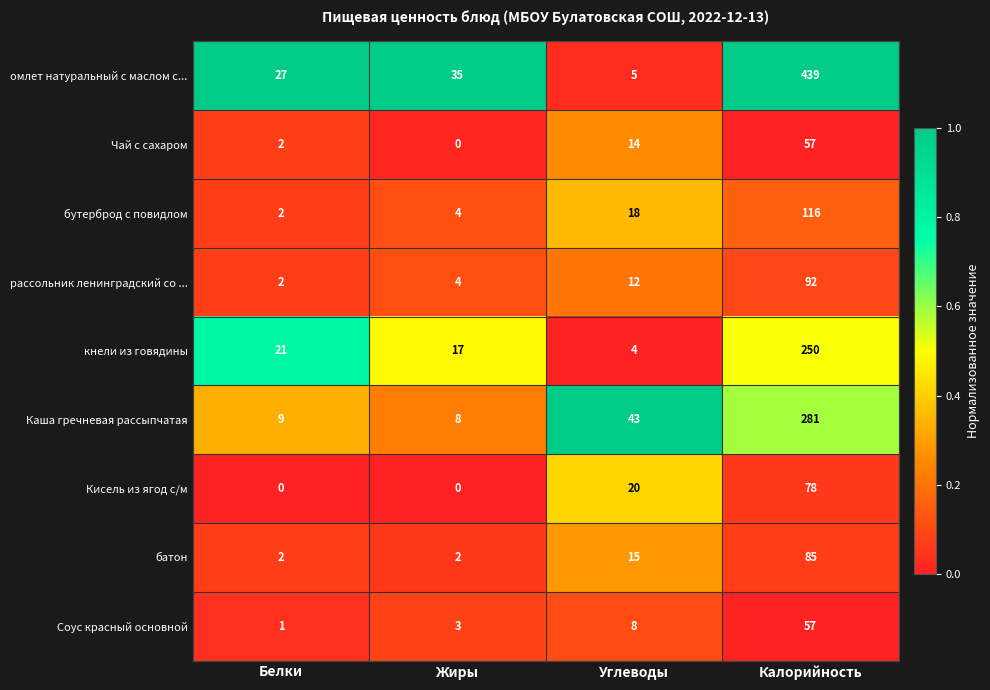

How many values in the кнели из говядины series are below 21?

2